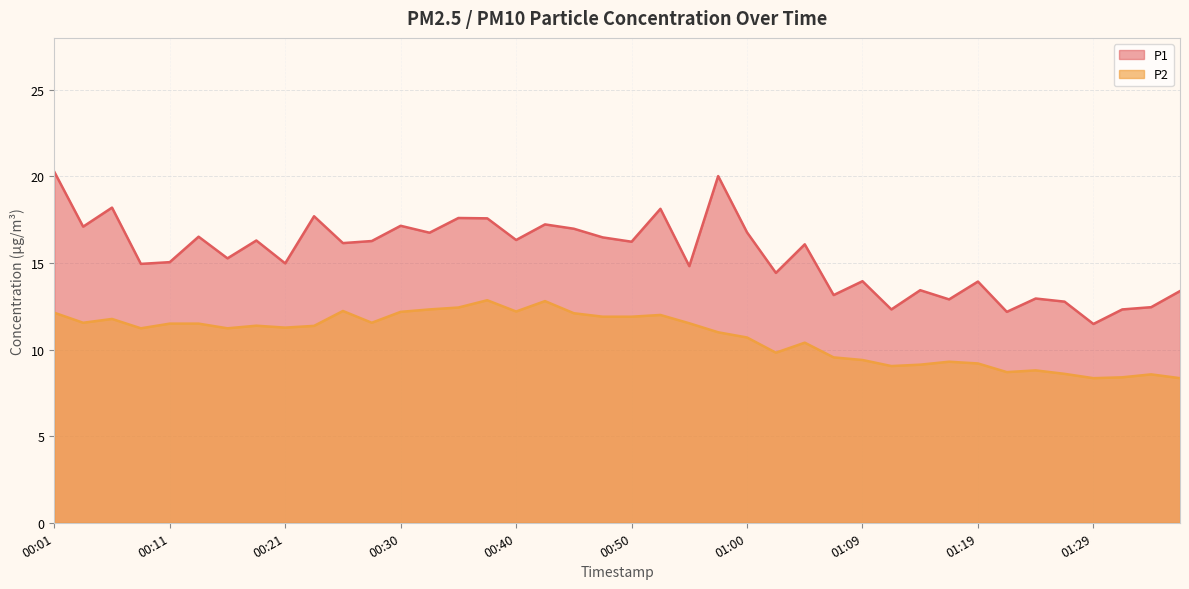

What is the maximum value shown in the chart?

20.3